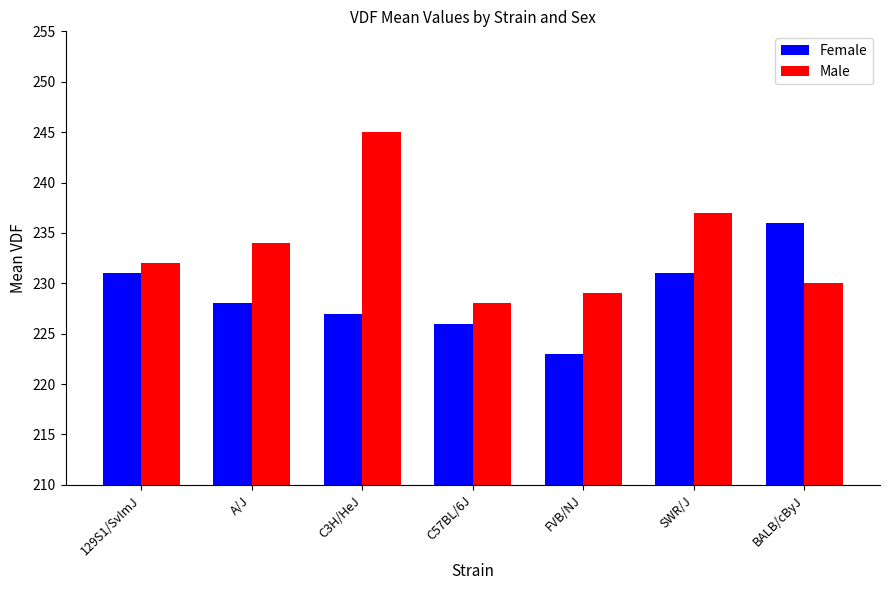

Which series has the largest range (max minus min)?

Male